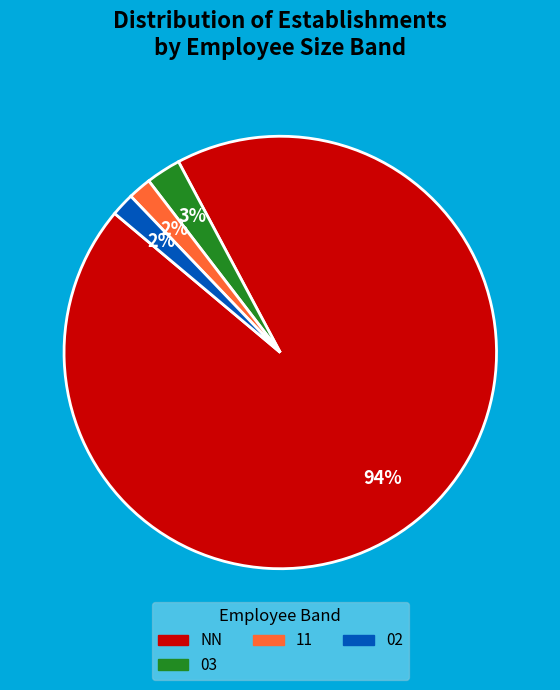

To the nearest percent, what is the average slice percentage?

25%